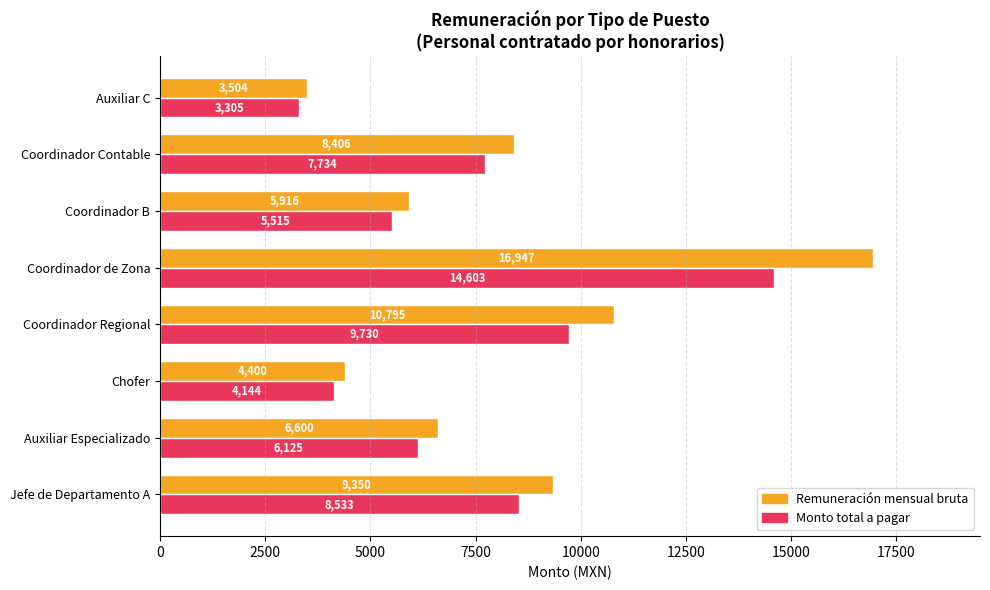

What is the difference between the maximum and second lowest values in the Monto total a pagar series?

10459.4